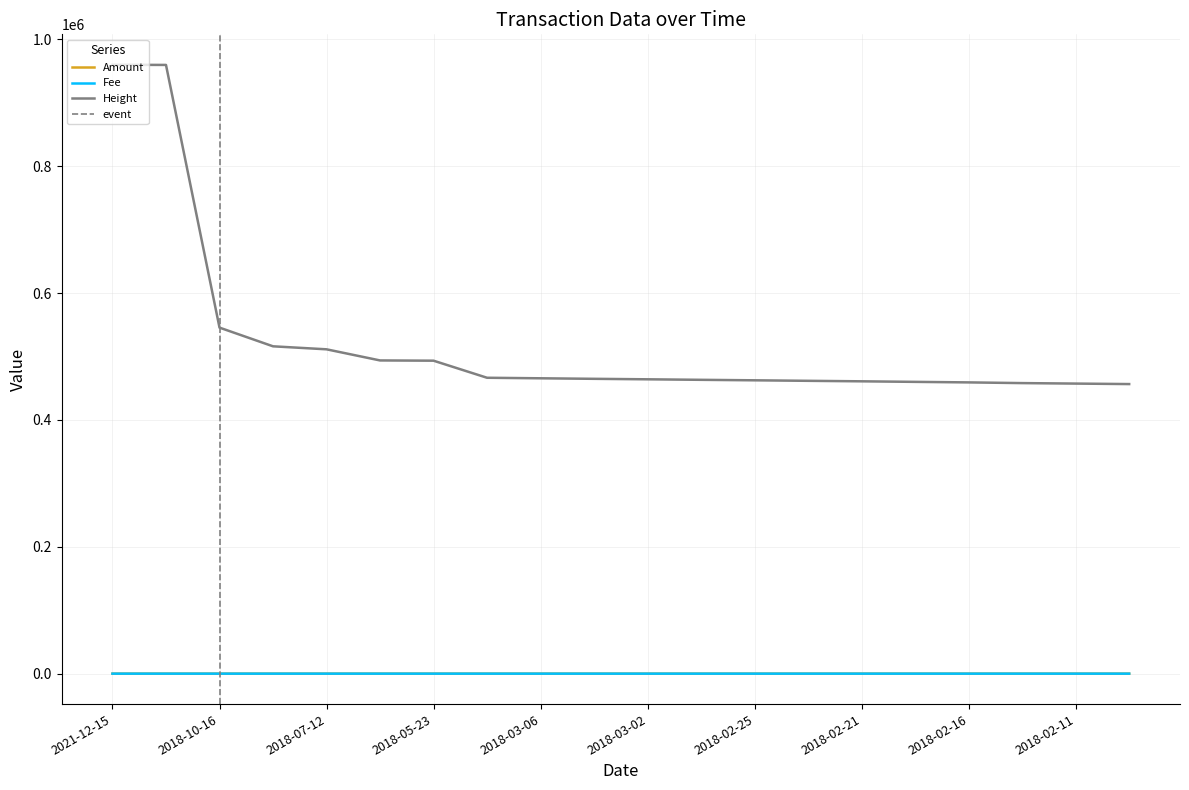

What are all the series names shown in the legend?

Amount, Fee, Height